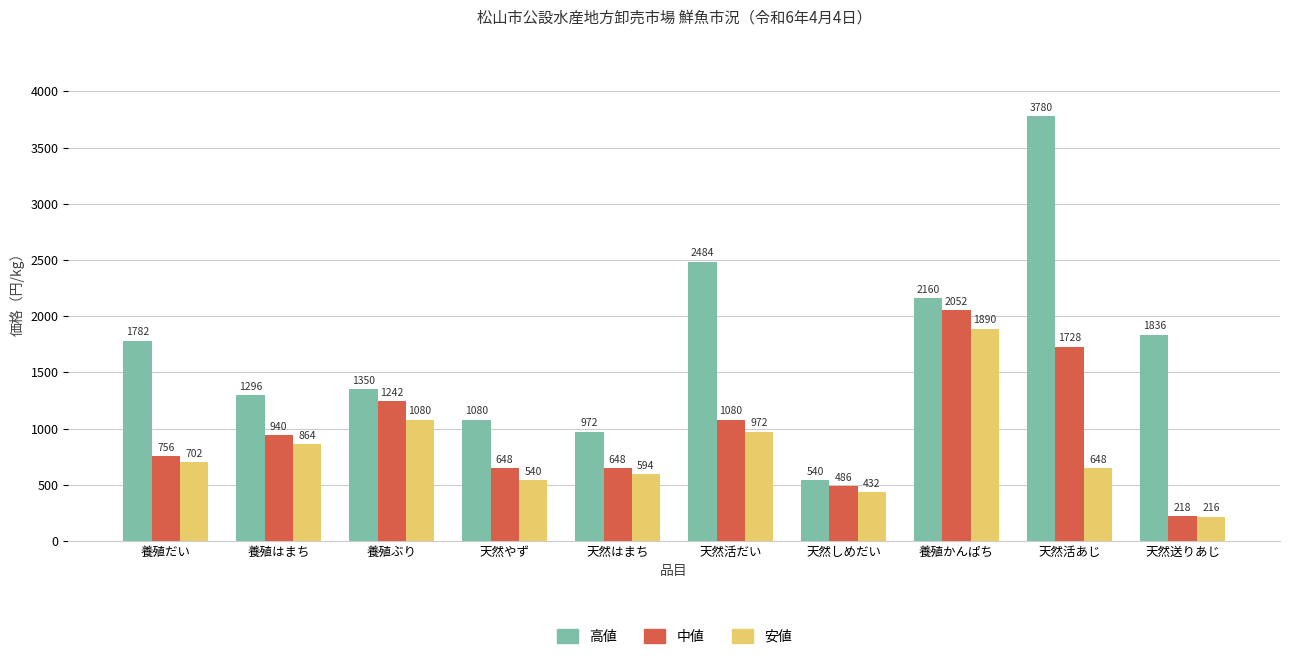

What is the label of the 3rd bar from the right?

養殖かんぱち